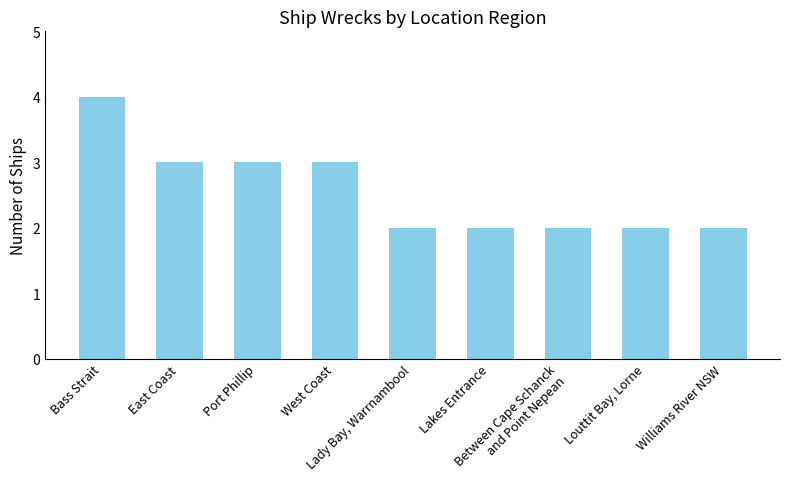

Are the bars grouped side by side (vs. stacked)?

No